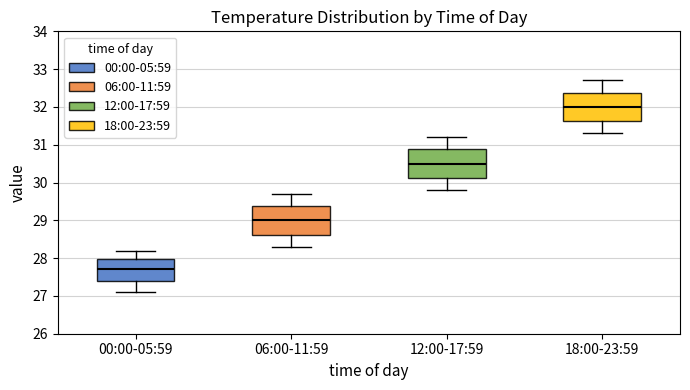

Where is the upper edge of the box for 18:00-23:59 on the y-axis? The values are not printed on the chart, so give them approximately, as read against the axis.

32.4